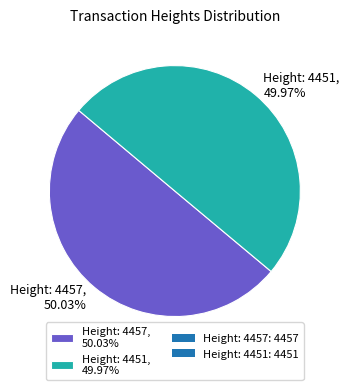

True or false: Height: 4451 accounts for 50% of the total.

True